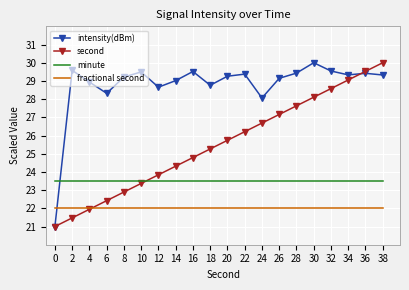

Is it true that minute equals 31.8 at 14?

False